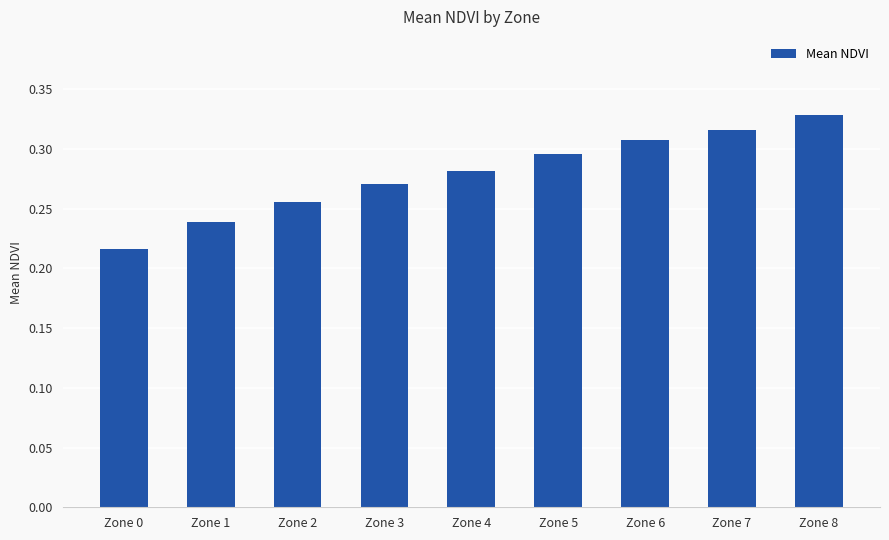

Which category has the lowest value across all series?

Zone 0